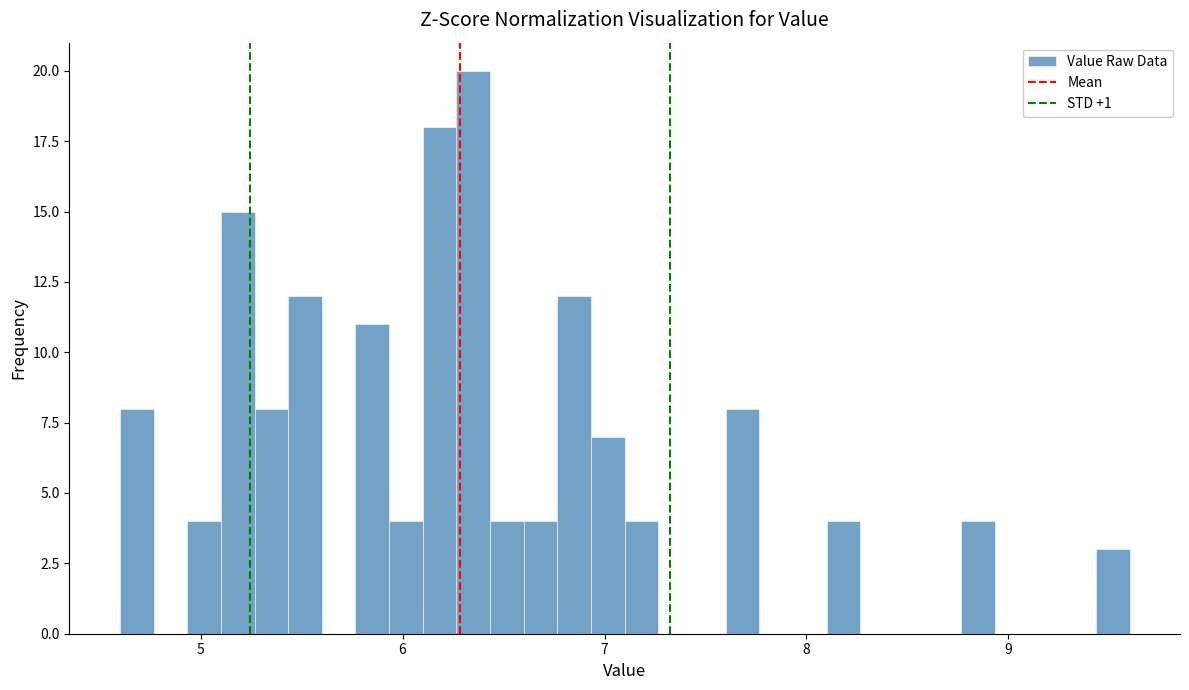

Read against the x-axis, roughly where is the centre of the tallest bar?

6.4